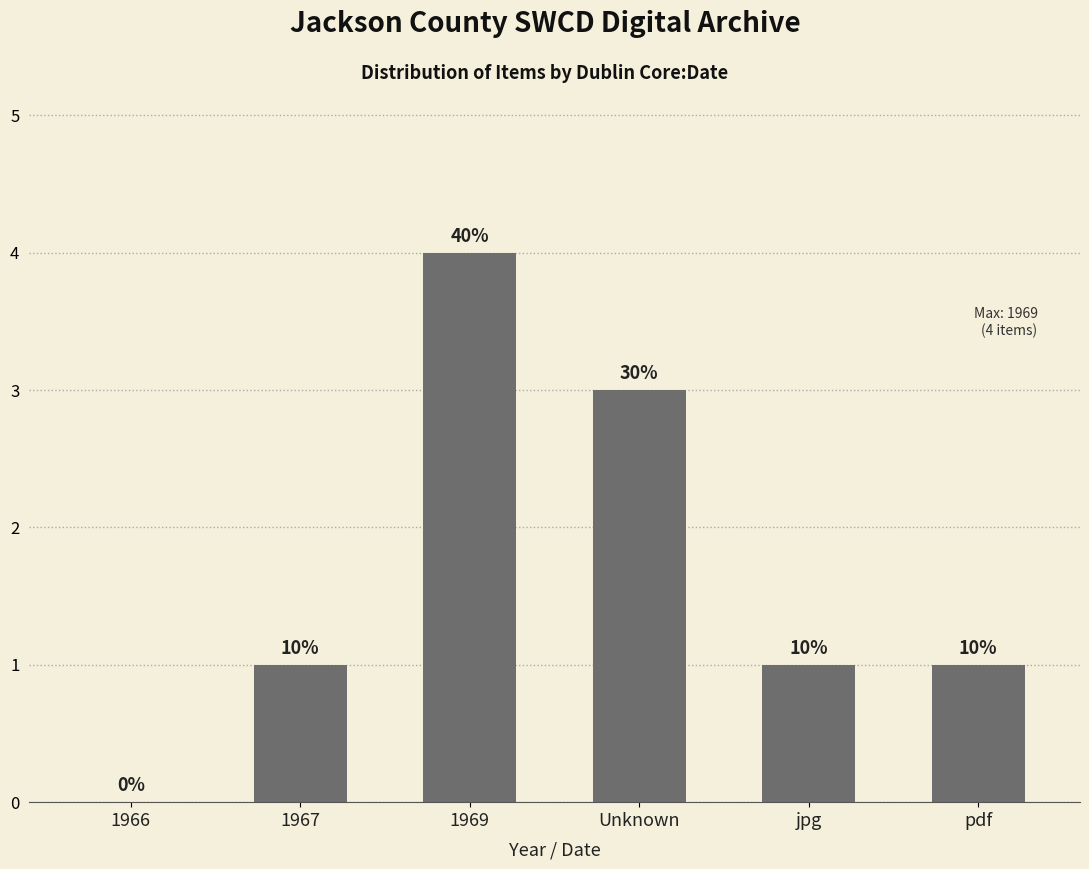

Reading right to left, transcribe all the data shown in this chart.

1	1	3	4	1	0